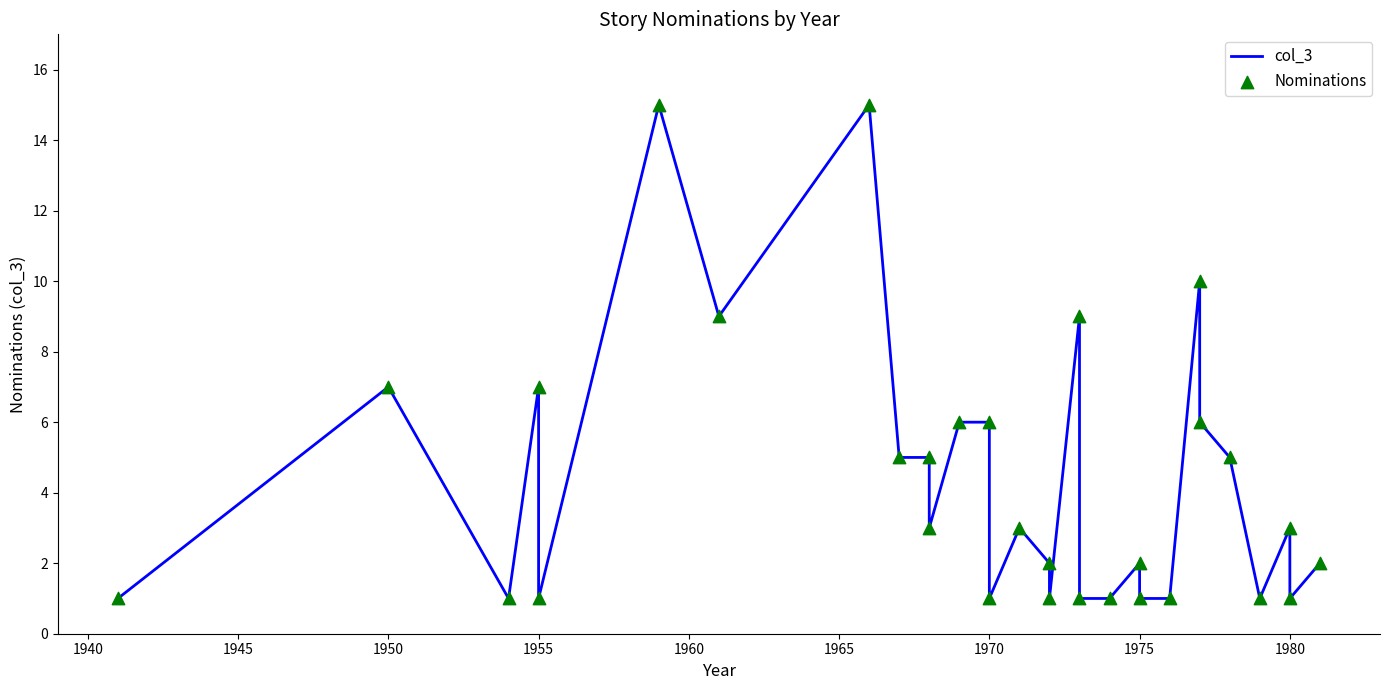

Which series reaches the minimum Y coordinate?

col_3